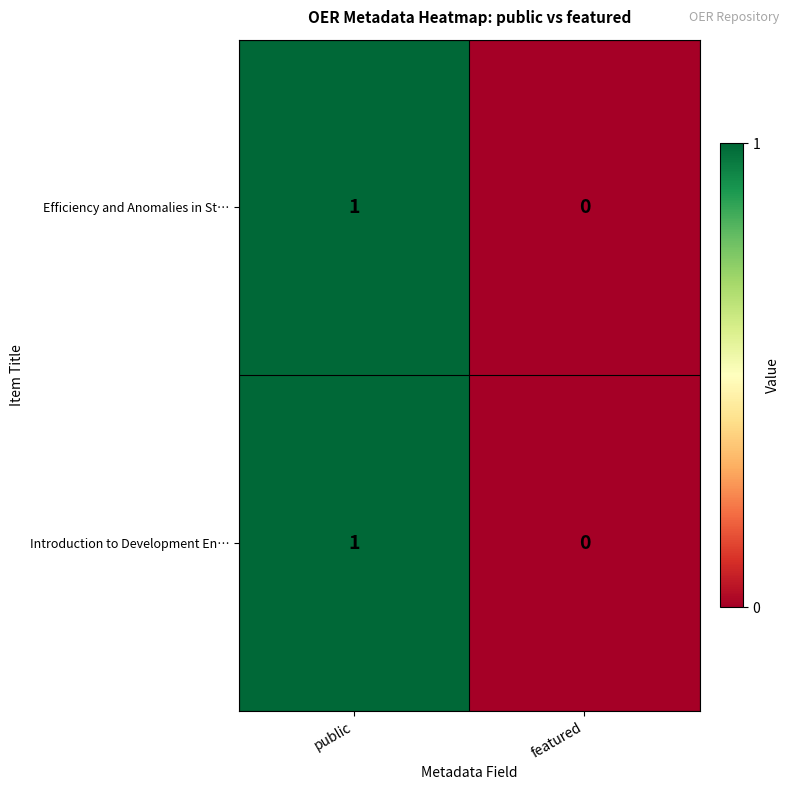

Reading right to left, transcribe all the data shown in this chart.

Efficiency and Anomalies in St…: featured=0	public=1
Introduction to Development En…: featured=0	public=1